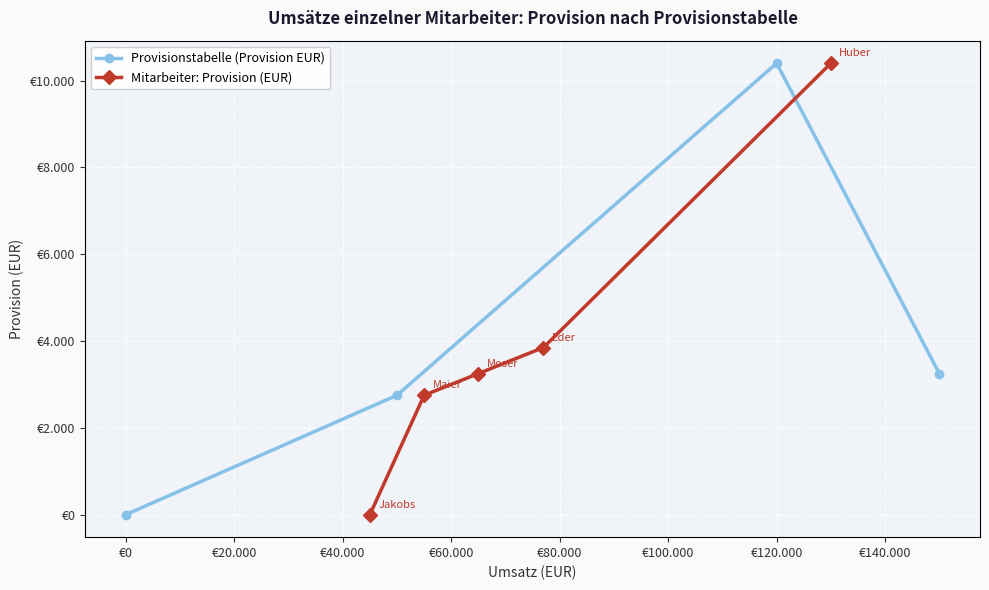

What is the sum of the values at 150000 and 0?

3250